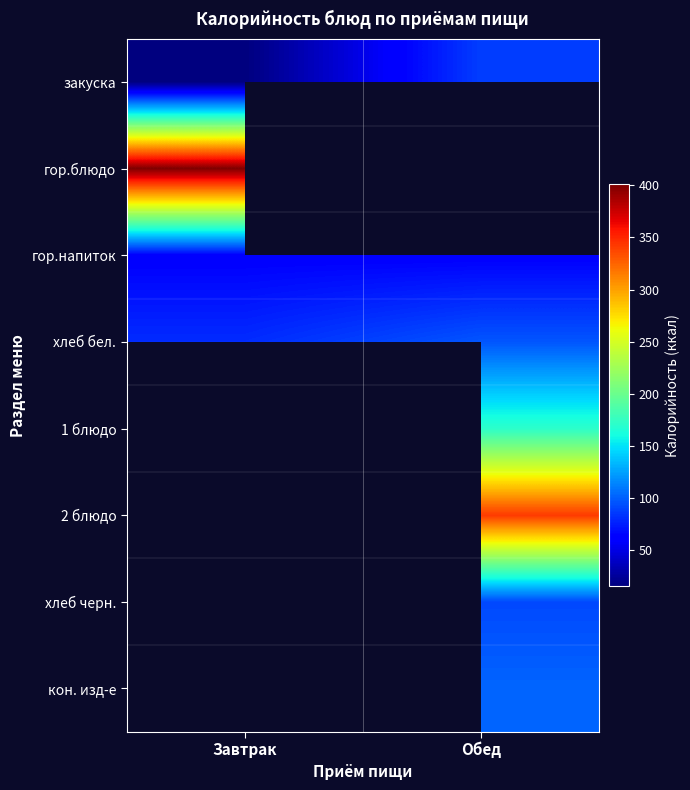

Count the number of data series in this chart.

8